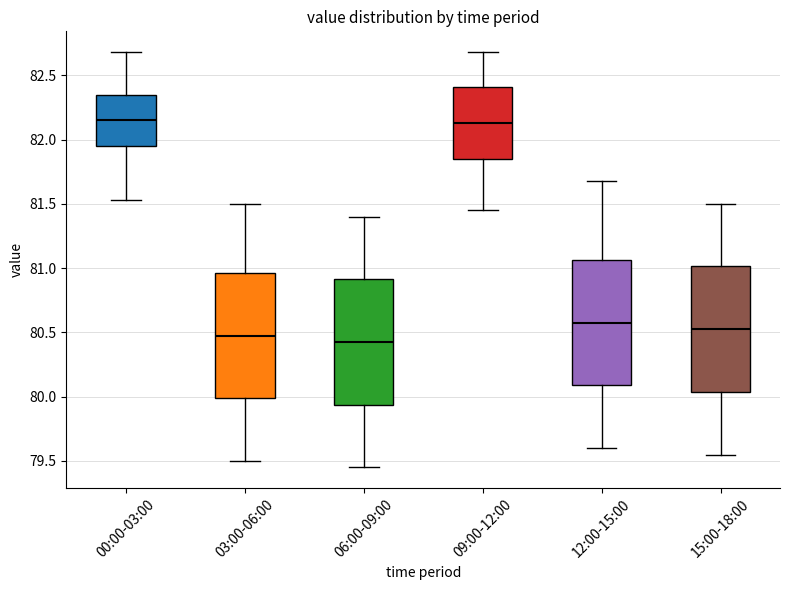

Reading left to right, read every box against the y-axis: the position of its median line, the range the box covers, and the ends of its whiskers. The values are not printed on the chart, so give them approximately, as read against the axis.

00:00-03:00: median 82.15, box 81.95 to 82.35, whiskers 81.55 to 82.70
03:00-06:00: median 80.50, box 80.00 to 80.95, whiskers 79.50 to 81.50
06:00-09:00: median 80.45, box 79.95 to 80.90, whiskers 79.45 to 81.40
09:00-12:00: median 82.15, box 81.85 to 82.40, whiskers 81.45 to 82.70
12:00-15:00: median 80.60, box 80.10 to 81.05, whiskers 79.60 to 81.70
15:00-18:00: median 80.55, box 80.05 to 81.00, whiskers 79.55 to 81.50